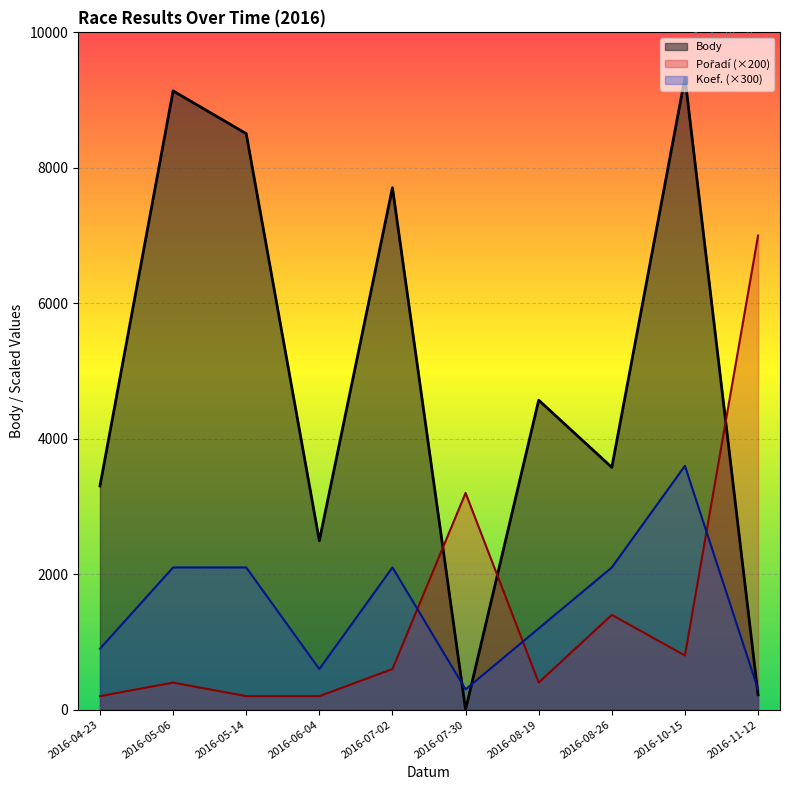

At how many categories does at least one series exceed 3443?

7